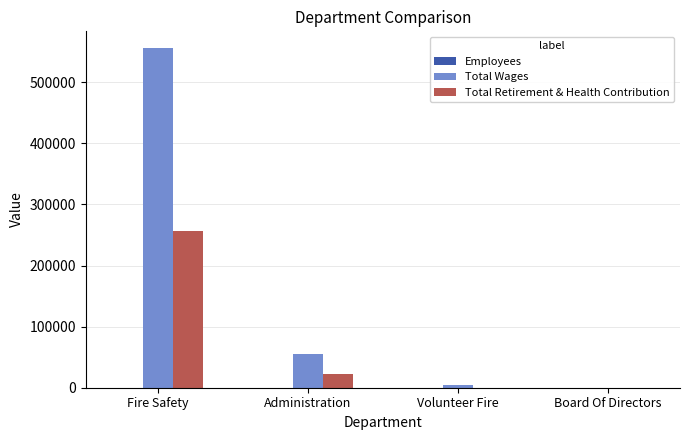

What is the difference between the Total Retirement & Health Contribution values at Volunteer Fire and Administration?

22565